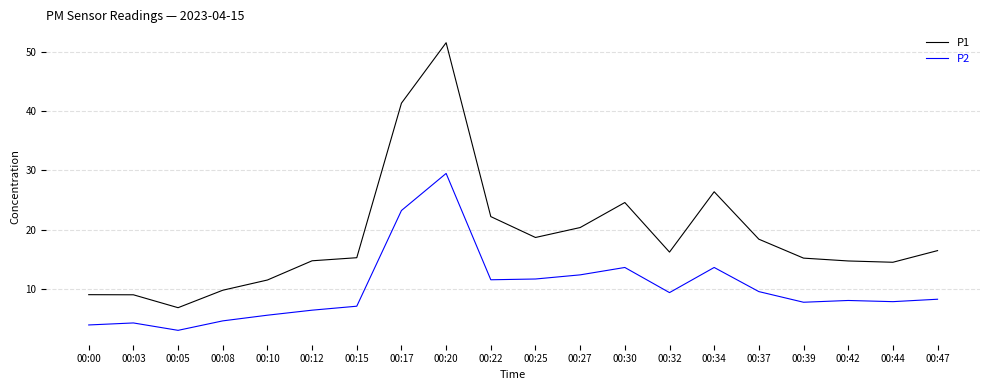

Rank the series by their maximum value, from highest to lowest.

P1, P2